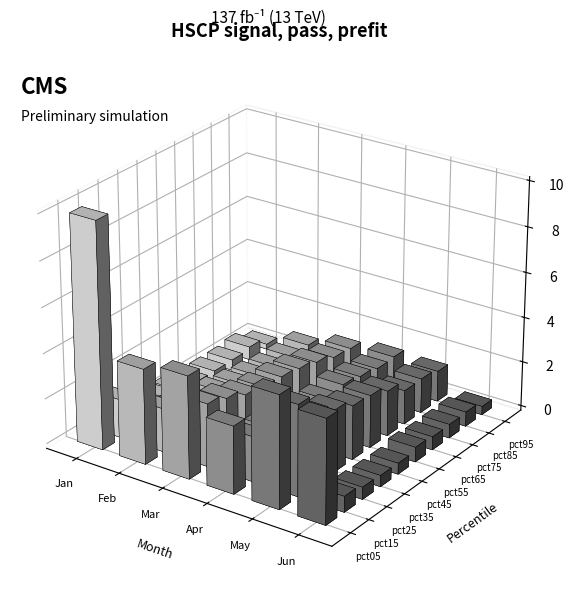

Which series has the largest range (max minus min)?

Jan